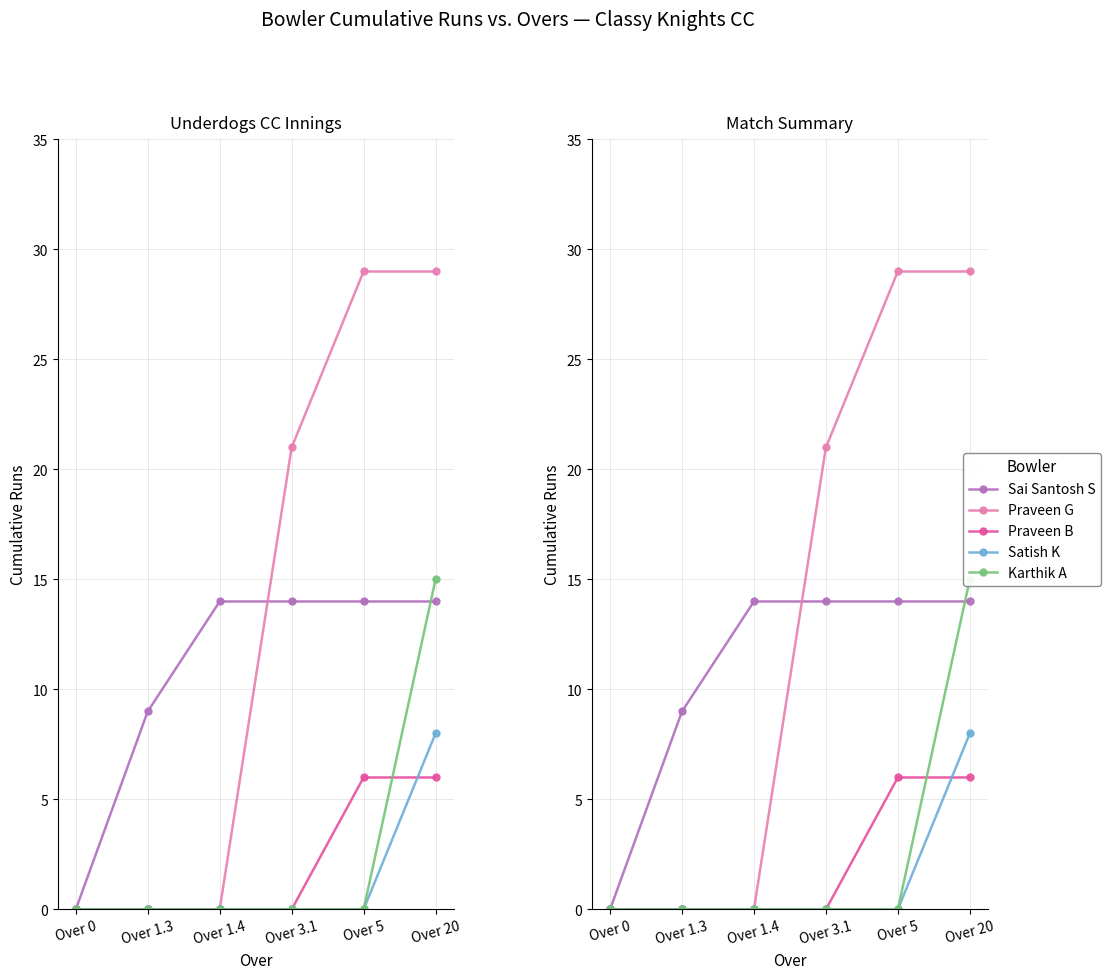

Reading right to left, what are all the values shown in this chart?

Sai Santosh S: Over 20=14	Over 5=14	Over 3.1=14	Over 1.4=14	Over 1.3=9	Over 0=0
Praveen G: Over 20=29	Over 5=29	Over 3.1=21	Over 1.4=0	Over 1.3=0	Over 0=0
Praveen B: Over 20=6	Over 5=6	Over 3.1=0	Over 1.4=0	Over 1.3=0	Over 0=0
Satish K: Over 20=8	Over 5=0	Over 3.1=0	Over 1.4=0	Over 1.3=0	Over 0=0
Karthik A: Over 20=15	Over 5=0	Over 3.1=0	Over 1.4=0	Over 1.3=0	Over 0=0